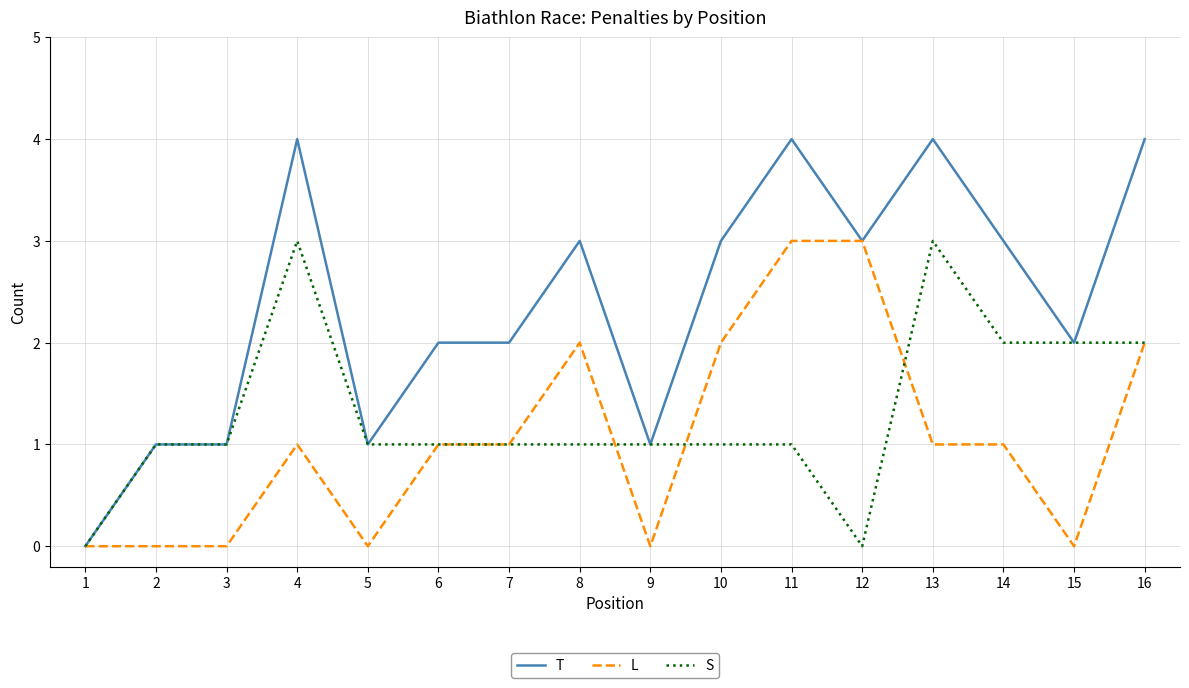

At 4, list the series in order from largest to smallest.

T, S, L